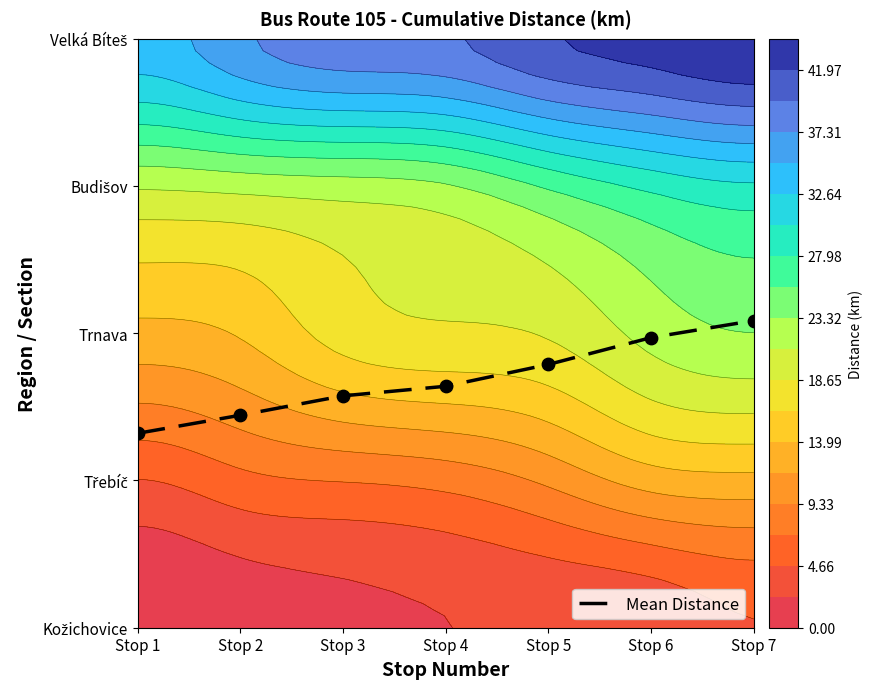

What is the change in value from Stop 3 to Stop 7?

+0.5